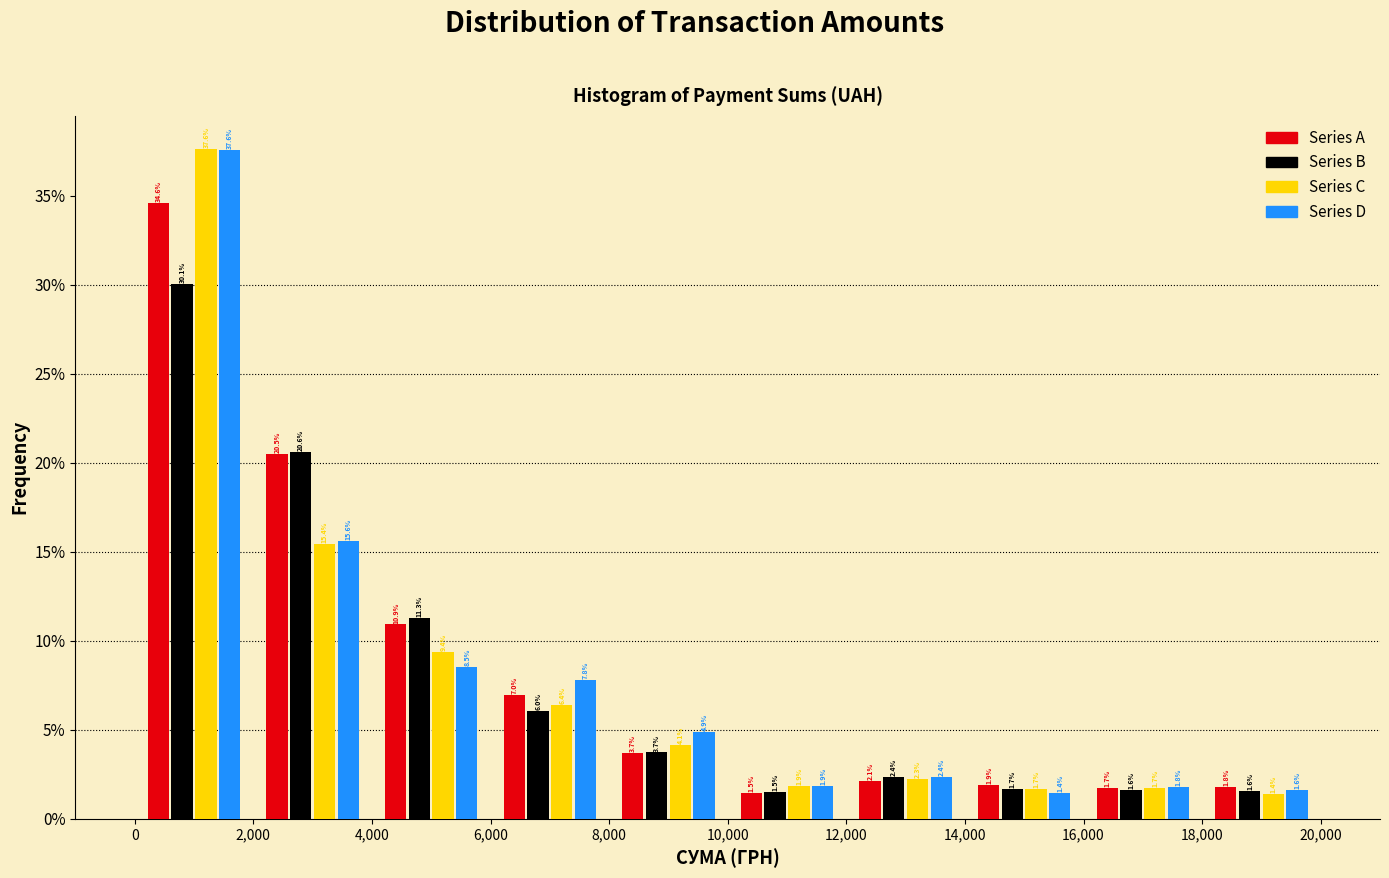

Reading left to right, transcribe this chart: for each range on the x-axis, give the height of each series' bar.

0 to 2,000: Series A=34.6	Series B=30.1	Series C=37.6	Series D=37.6
2,000 to 4,000: Series A=20.5	Series B=20.6	Series C=15.4	Series D=15.6
4,000 to 6,000: Series A=10.9	Series B=11.3	Series C=9.4	Series D=8.5
6,000 to 8,000: Series A=7.0	Series B=6.0	Series C=6.4	Series D=7.8
8,000 to 10,000: Series A=3.7	Series B=3.7	Series C=4.1	Series D=4.9
10,000 to 12,000: Series A=1.5	Series B=1.5	Series C=1.9	Series D=1.9
12,000 to 14,000: Series A=2.1	Series B=2.4	Series C=2.3	Series D=2.4
14,000 to 16,000: Series A=1.9	Series B=1.7	Series C=1.7	Series D=1.4
16,000 to 18,000: Series A=1.7	Series B=1.6	Series C=1.7	Series D=1.8
18,000 to 20,000: Series A=1.8	Series B=1.6	Series C=1.4	Series D=1.6